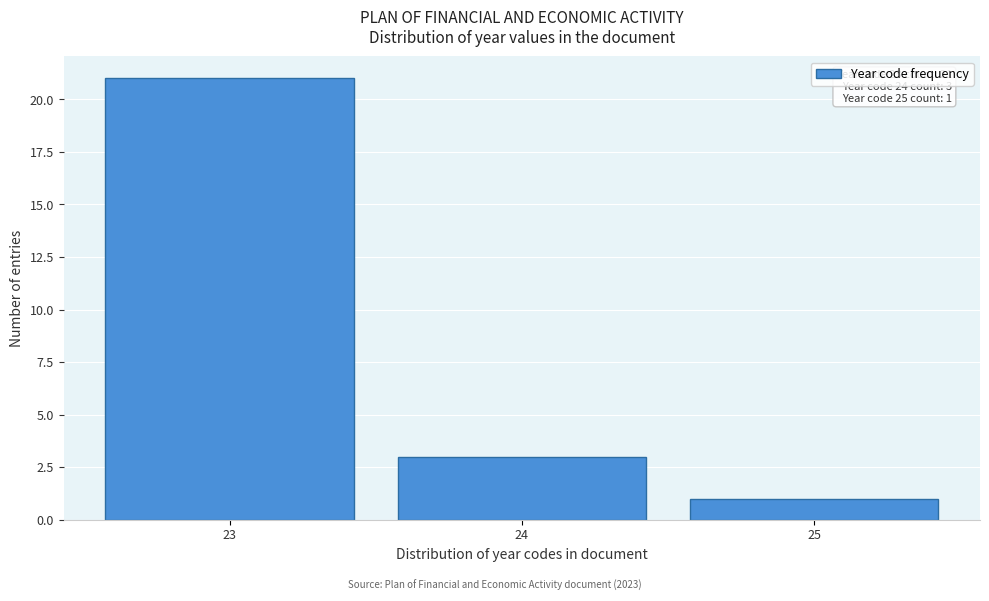

Over which range of the x-axis is the bar tallest?

22.5 to 23.5